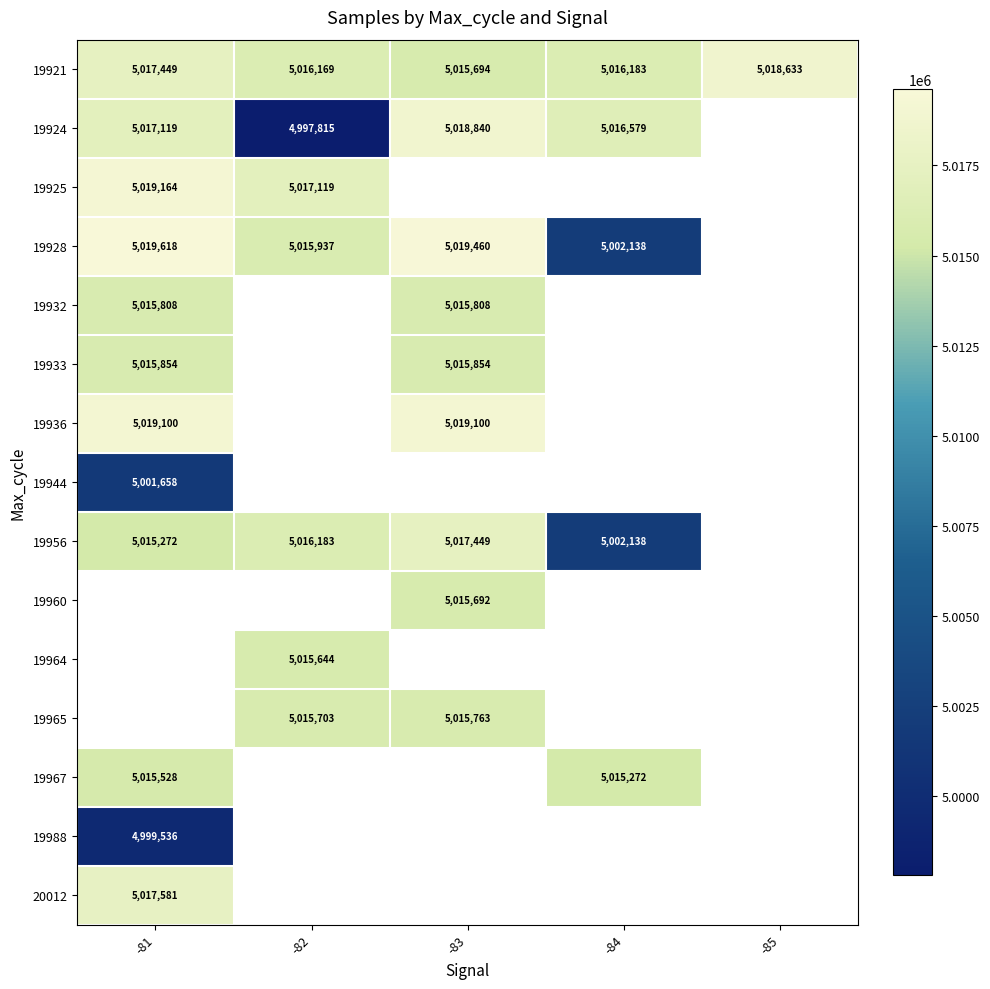

Which has a higher value, -84 or -83?

-84